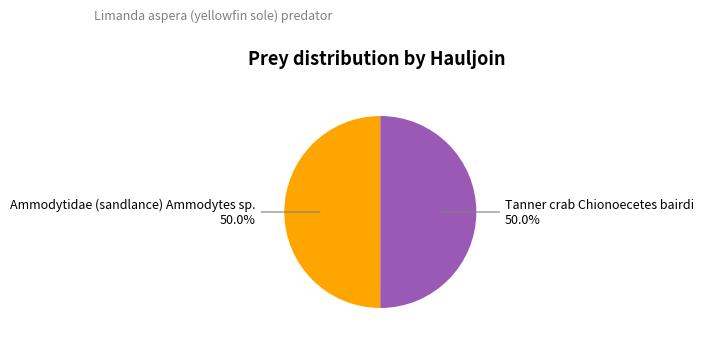

How many slices are in this pie chart?

2